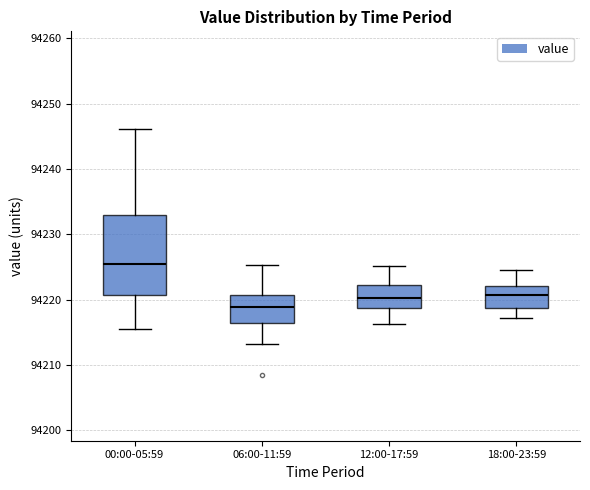

Where is the upper edge of the box for 06:00-11:59 on the y-axis? The values are not printed on the chart, so give them approximately, as read against the axis.

94221